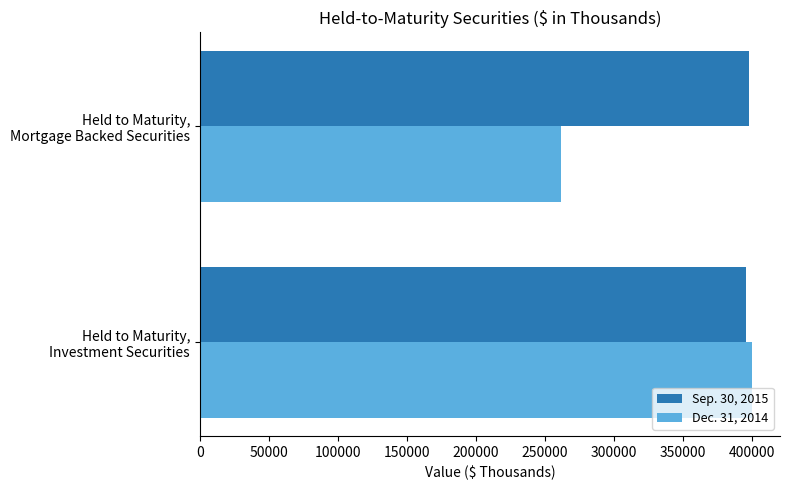

Which series has the largest range (max minus min)?

Dec. 31, 2014